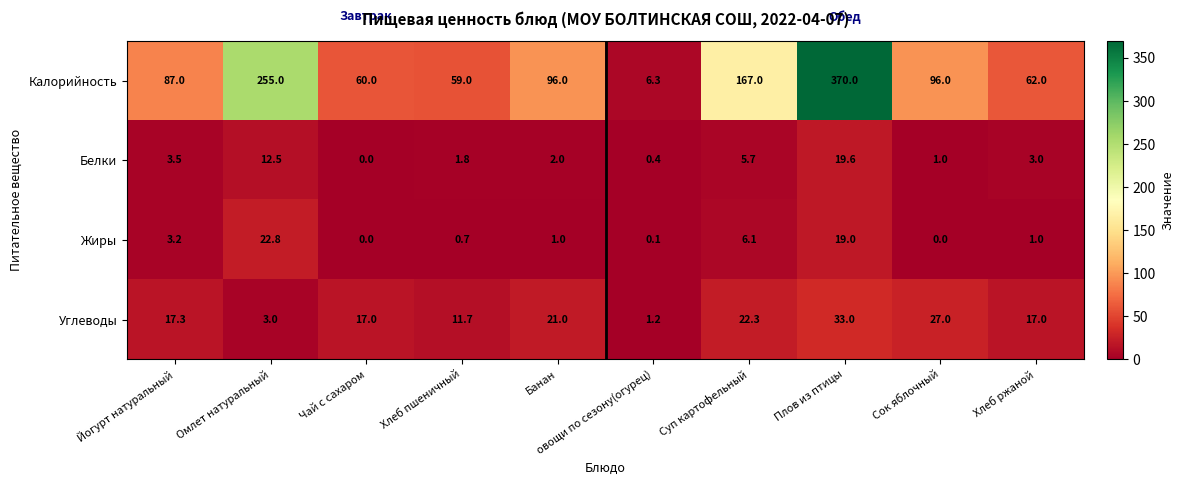

Which series changed the most between Банан and Суп картофельный?

Калорийность